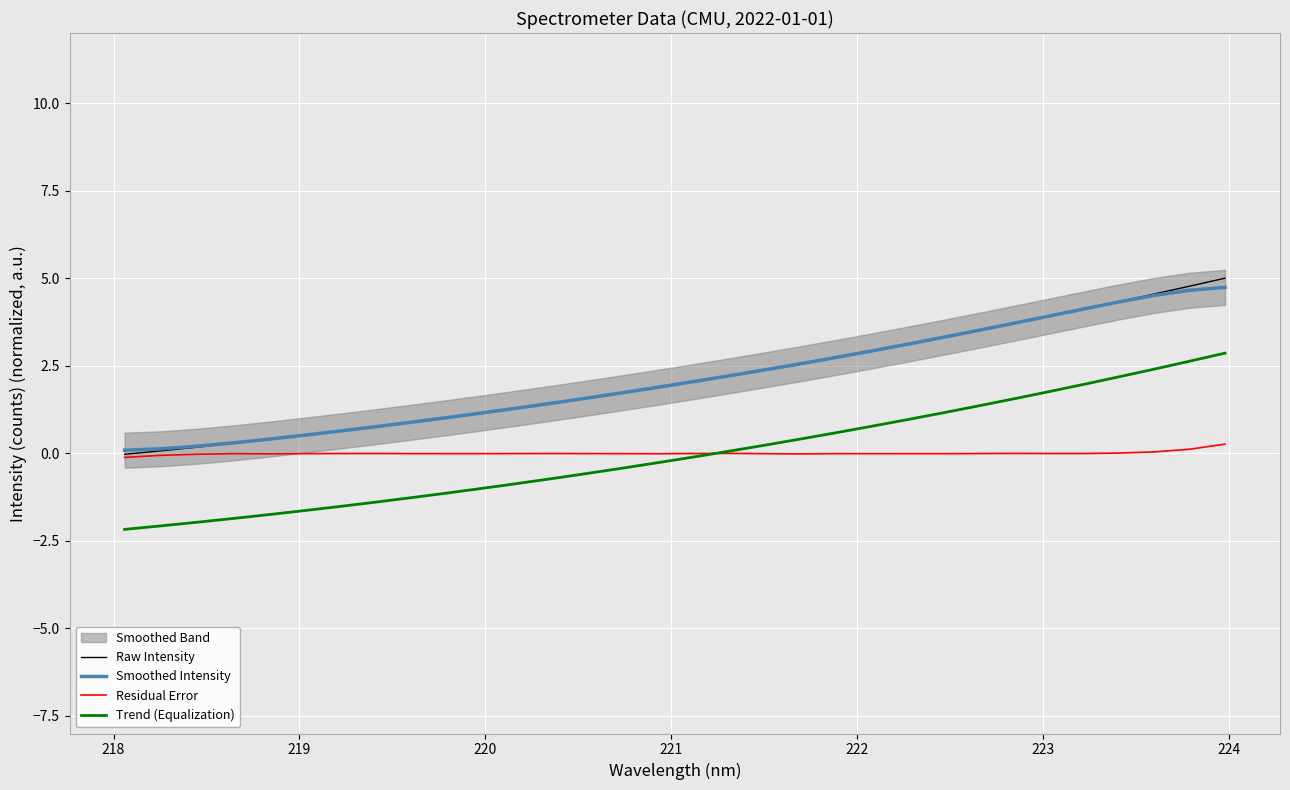

True or false: Smoothed Intensity and Trend (Equalization) intersect in this chart.

False